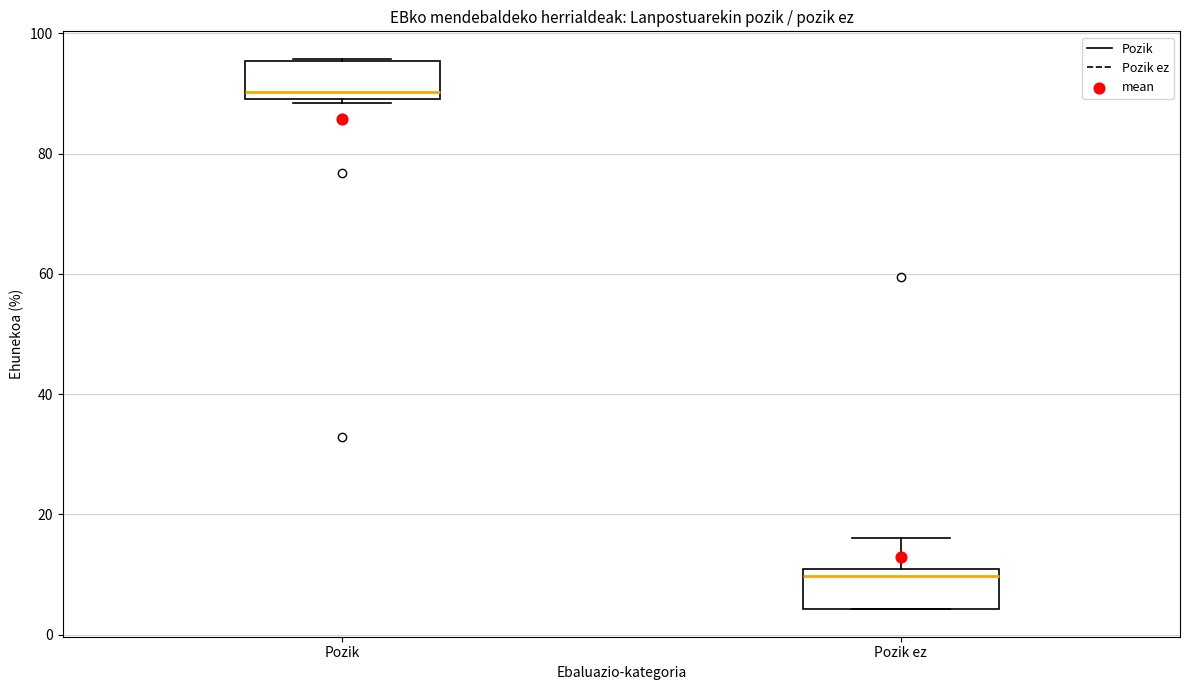

Which box has the lowest median line?

Pozik ez